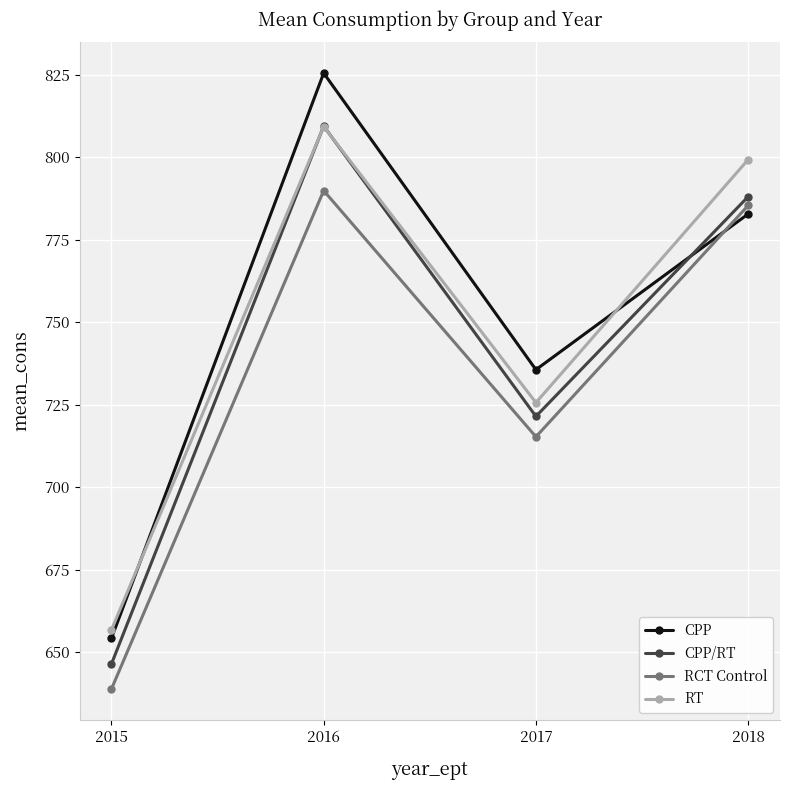

Rank the series at 2017 from lowest to highest value.

RCT Control, CPP/RT, RT, CPP